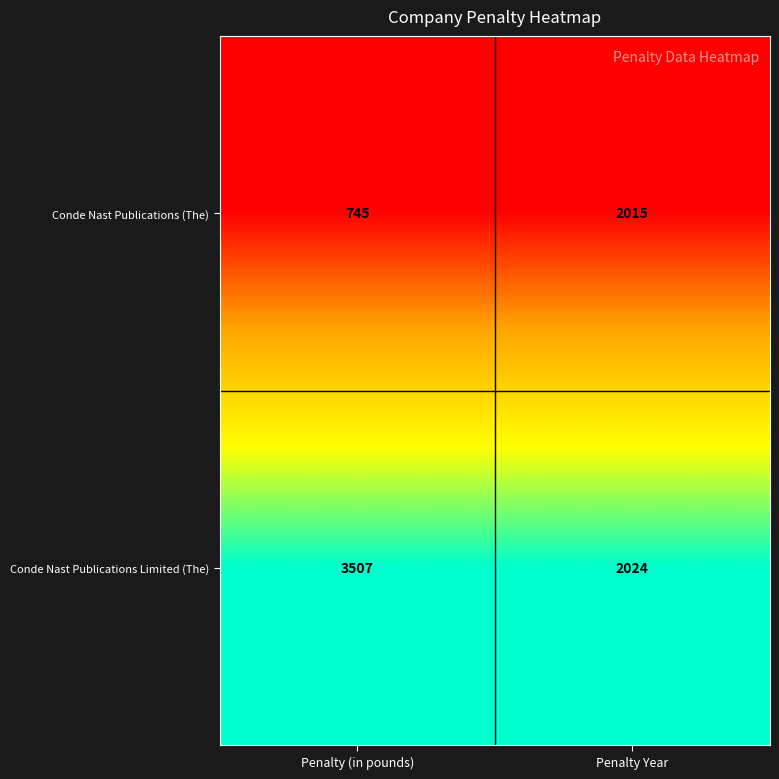

Where is Conde Nast Publications (The) nearest to the value 1380?

Penalty (in pounds)